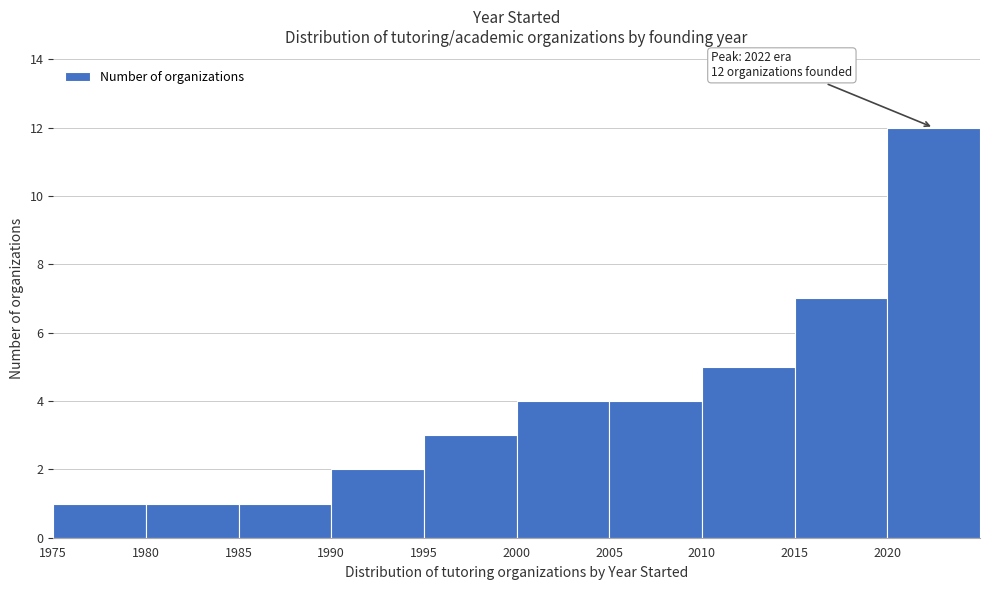

Over which range of the x-axis is the bar tallest?

2020 to 2025